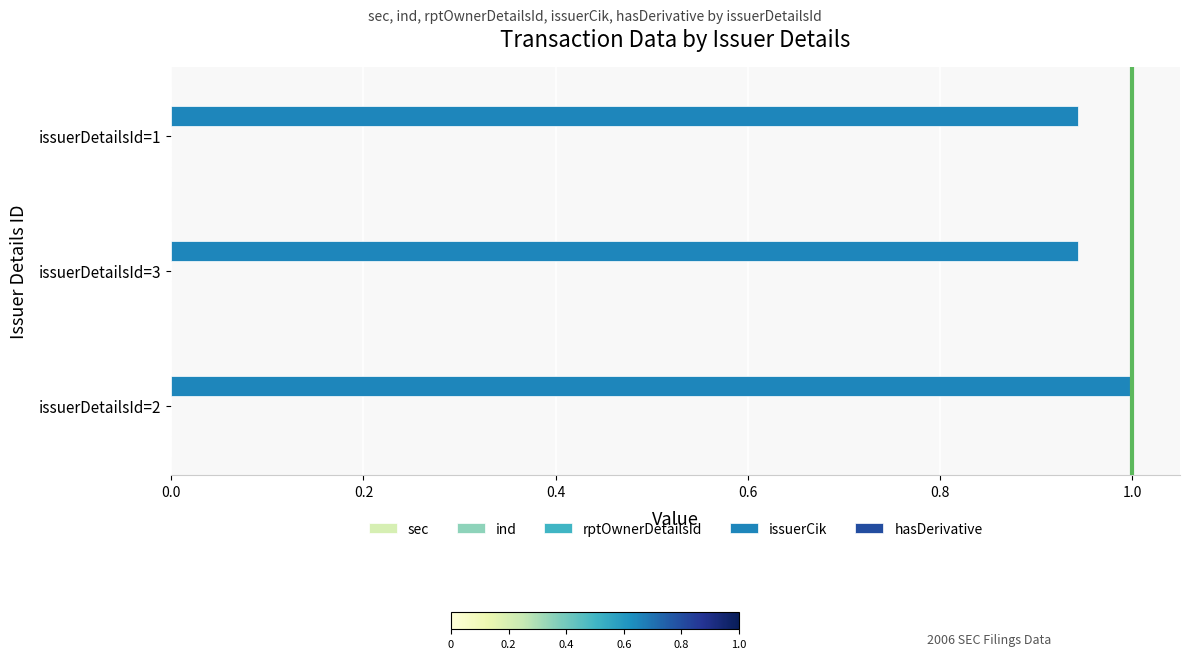

How many categories are shown in the chart?

3